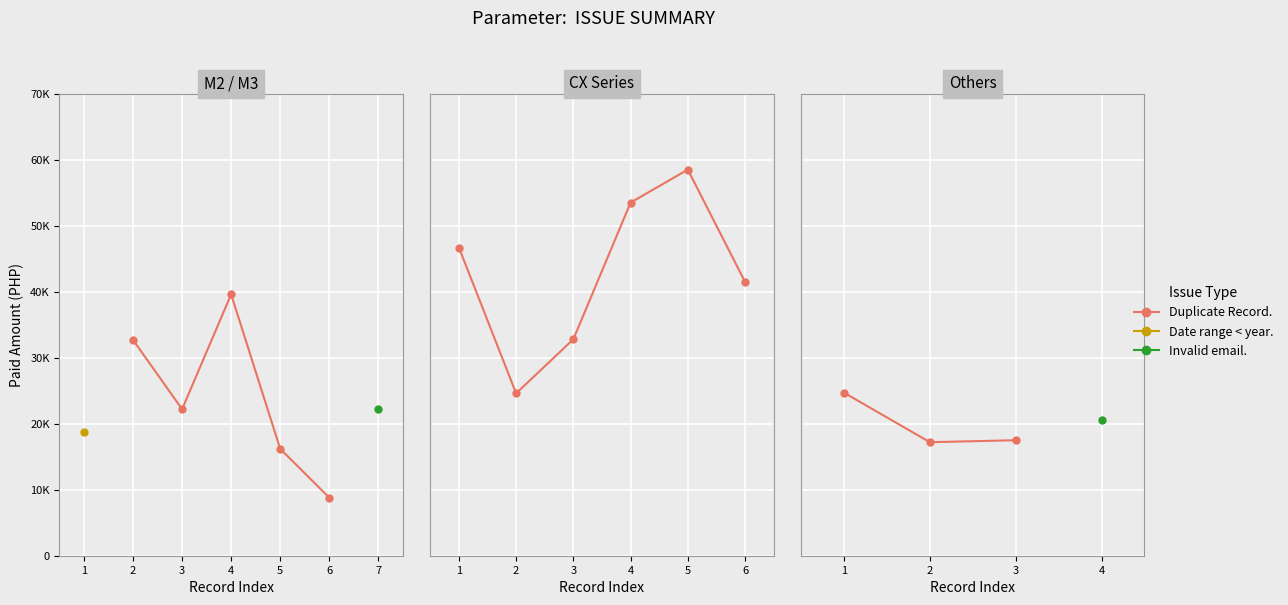

True or false: the data shows 32409 at 1.

False